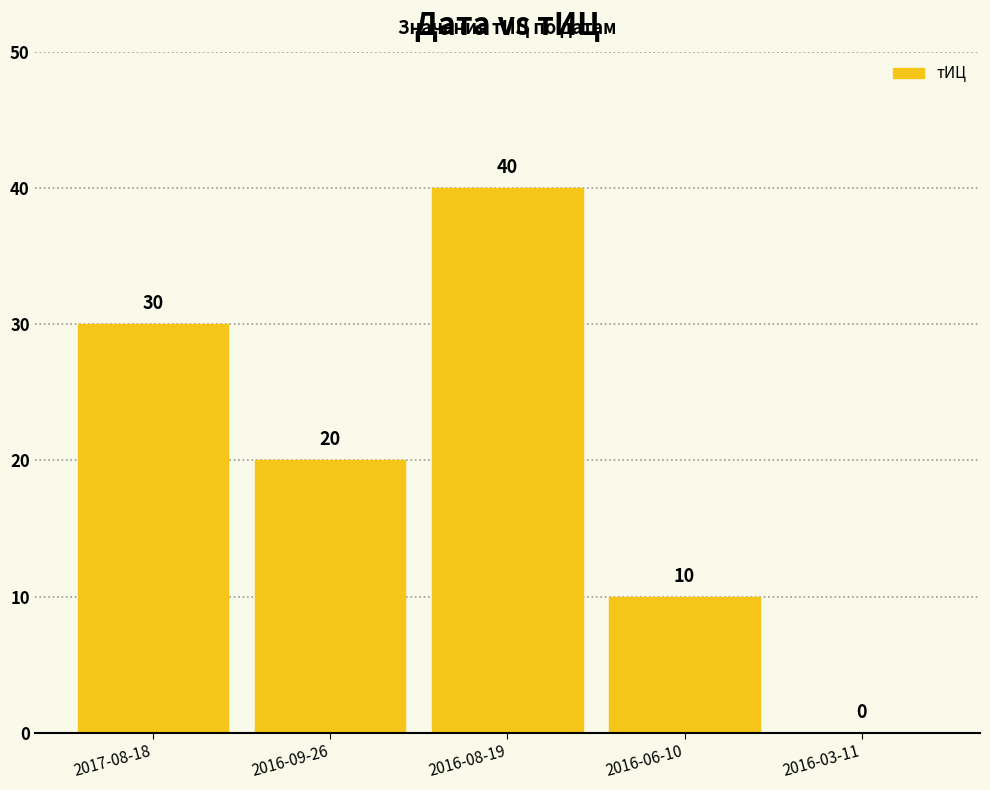

Are the bars grouped side by side (vs. stacked)?

No